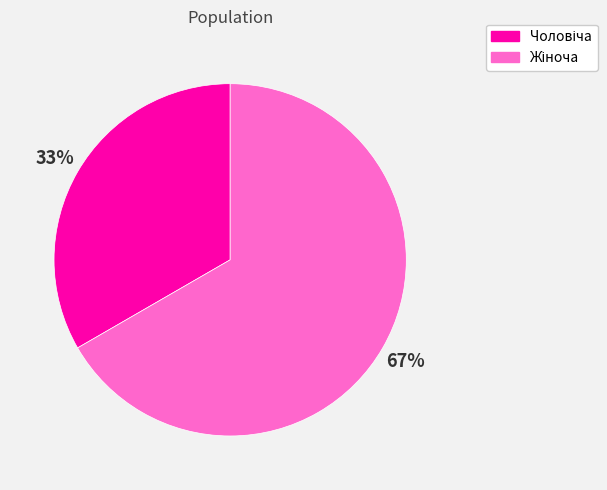

Is there any slice that represents more than half of the pie?

Yes